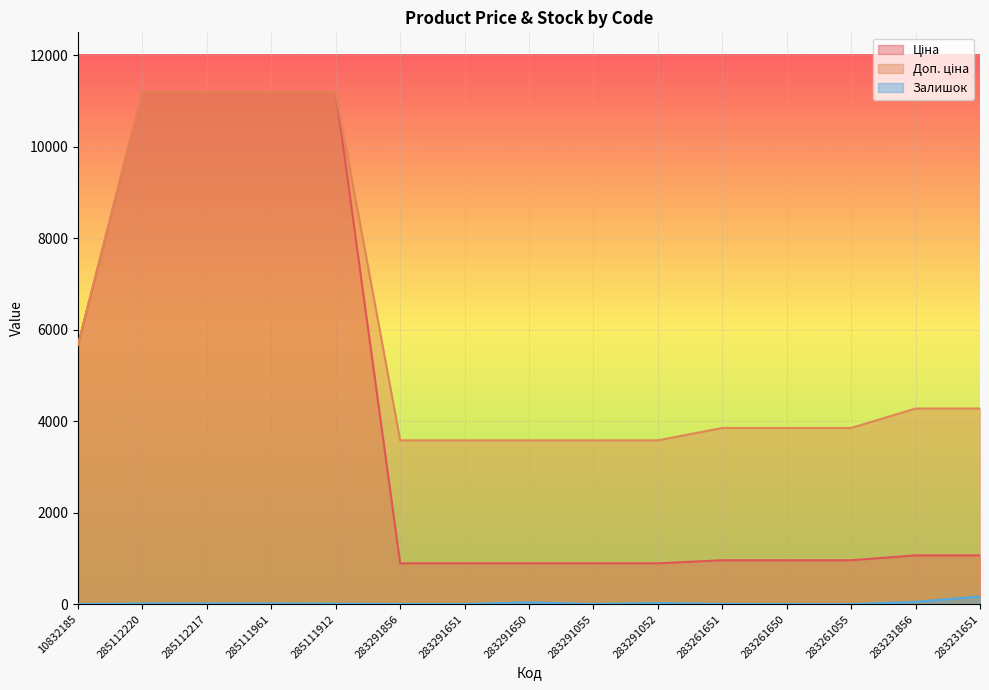

At which category does Залишок reach its first local peak?

283291650